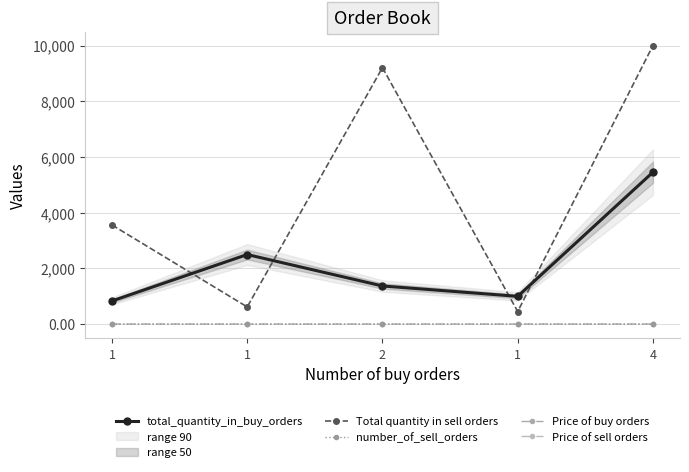

Is it true that total_quantity_in_buy_orders equals 1576.0 at 1?

False